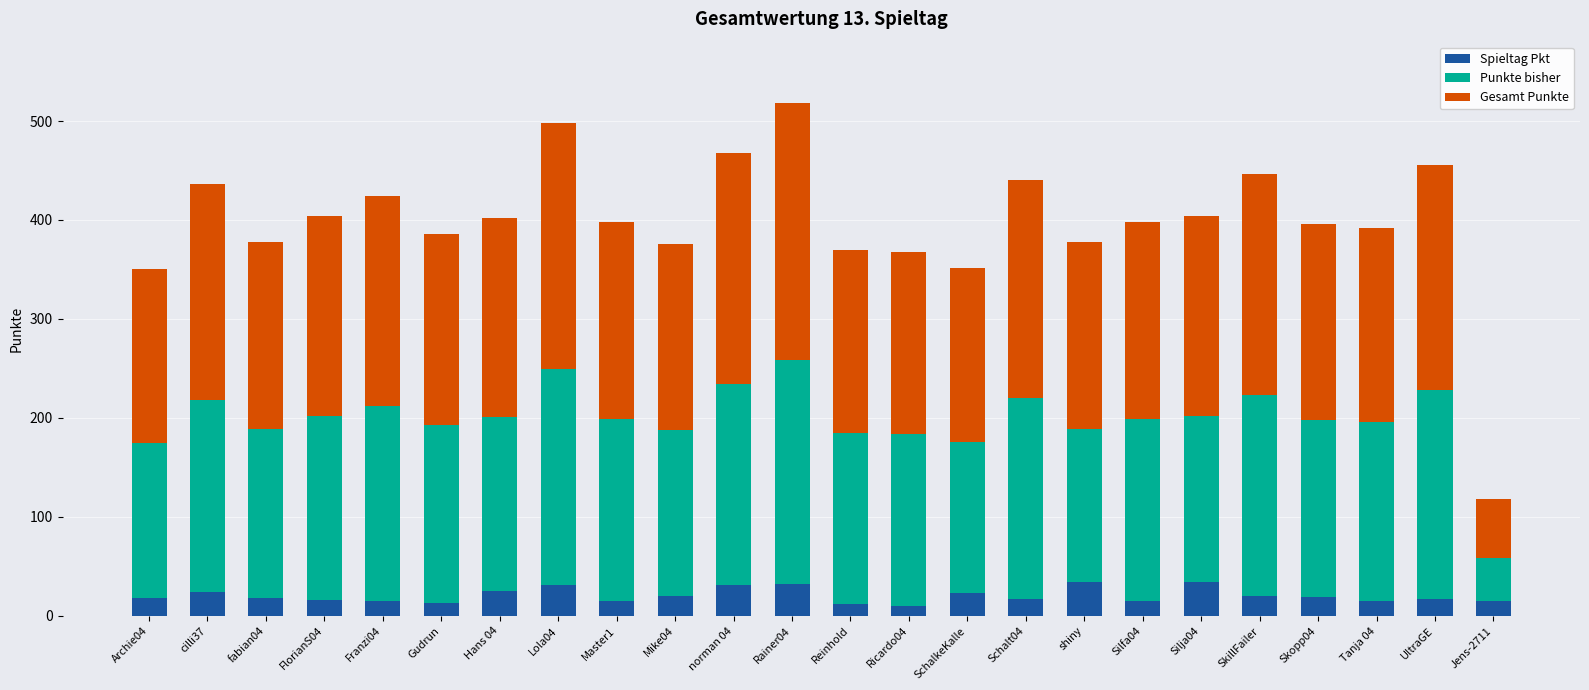

What is the maximum value for Spieltag Pkt?

34